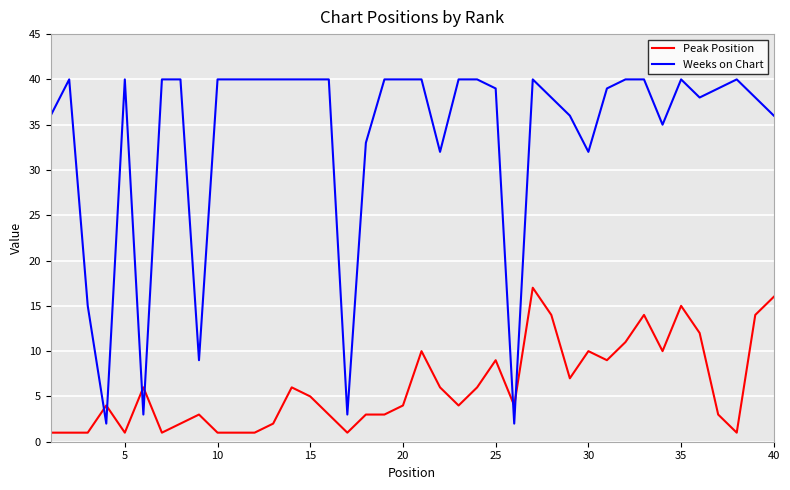

Which series has the largest total across all categories?

Weeks on Chart